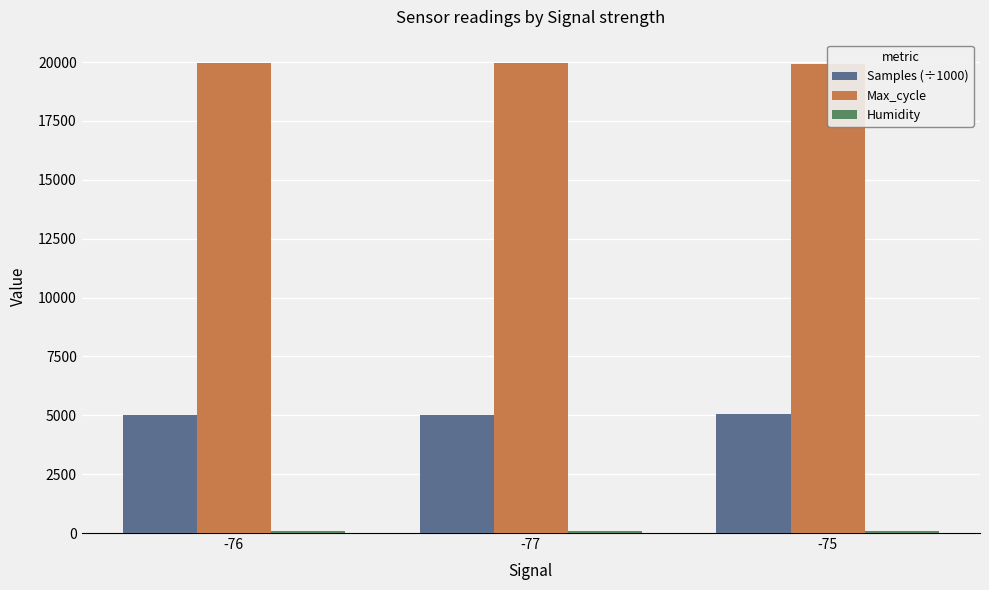

At how many categories does at least one series exceed 5299?

3